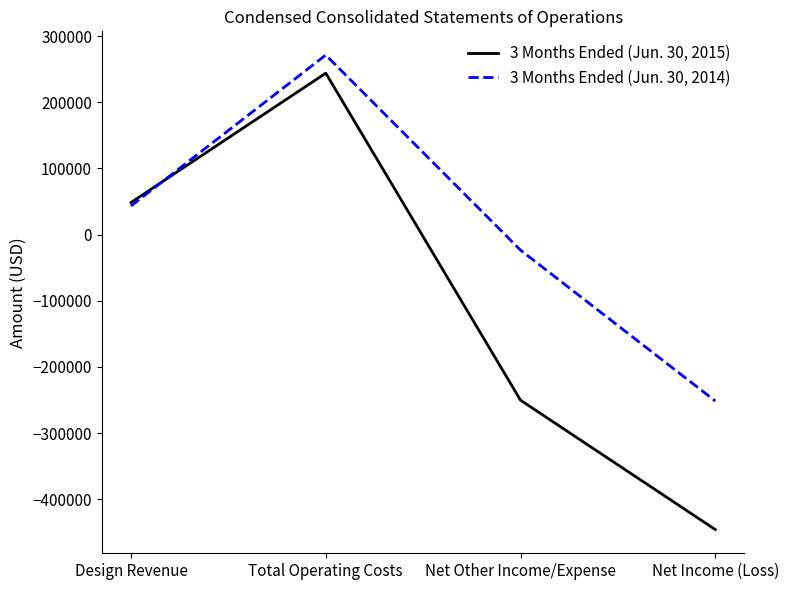

True or false: 3 Months Ended (Jun. 30, 2015) has more than 1 points higher than both neighbors.

False